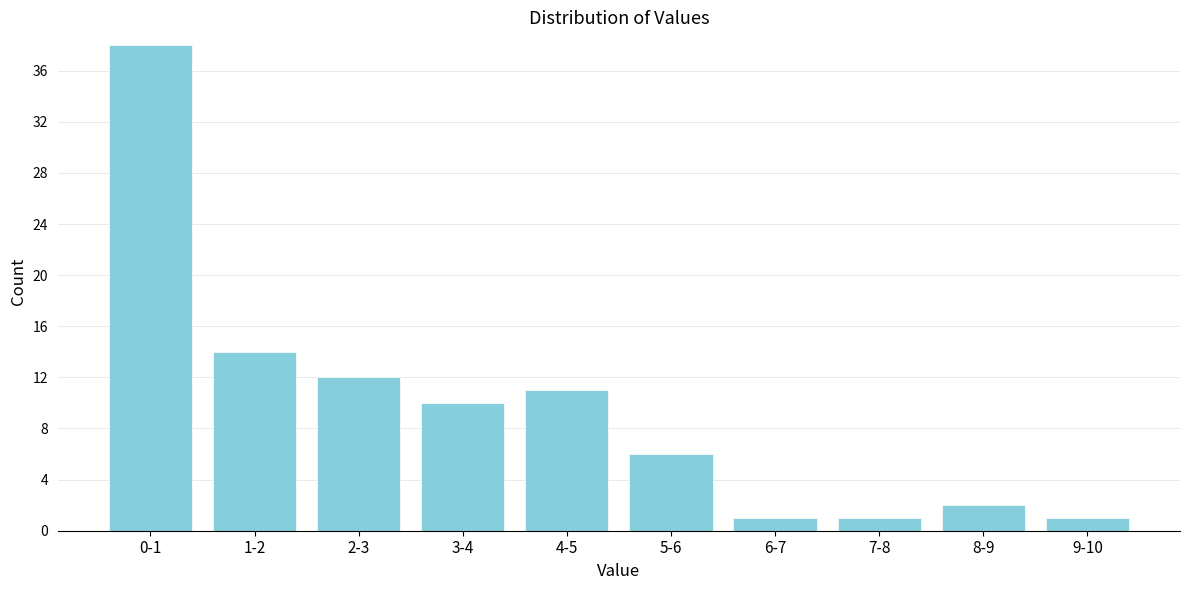

Reading left to right, what are all the values shown in this chart?

0-1=38	1-2=14	2-3=12	3-4=10	4-5=11	5-6=6	6-7=1	7-8=1	8-9=2	9-10=1